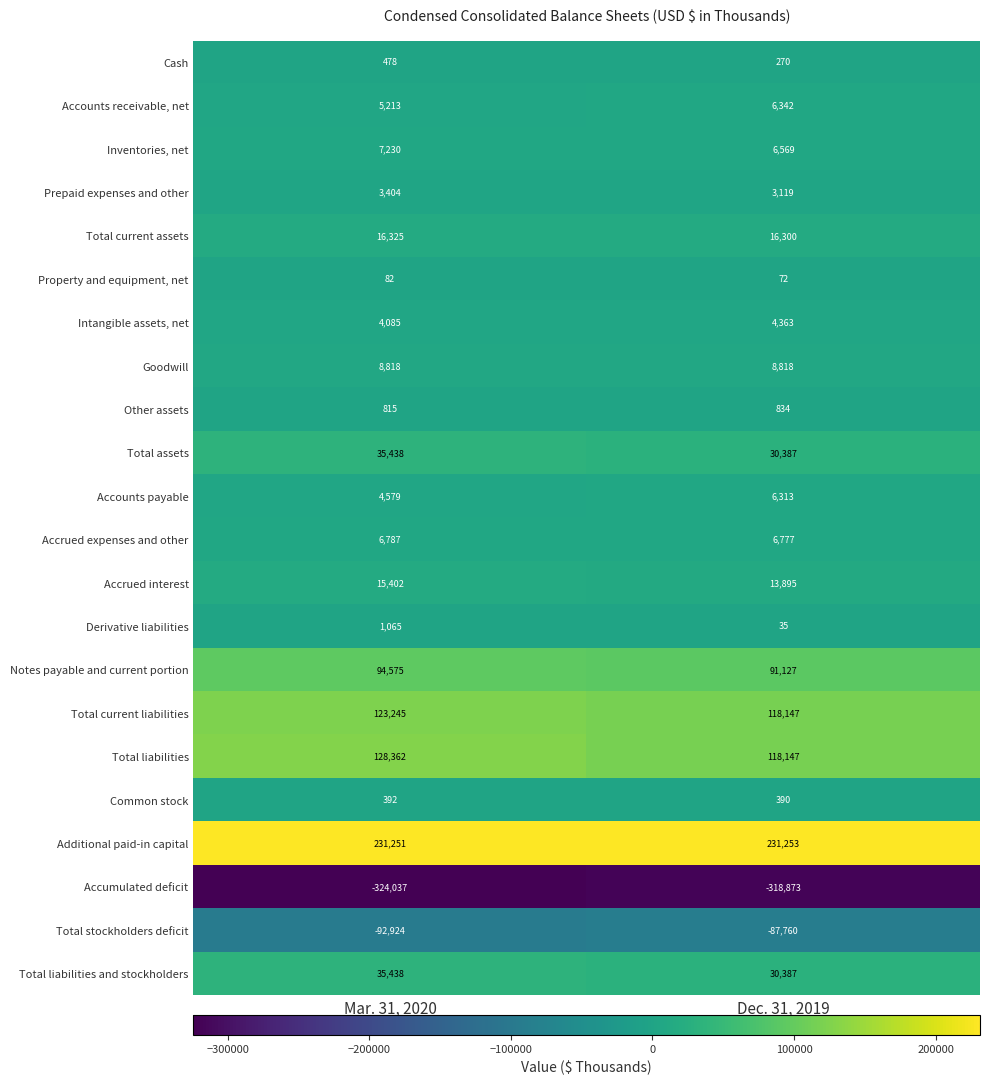

True or false: Goodwill has a value of 8818 at Dec. 31, 2019.

True